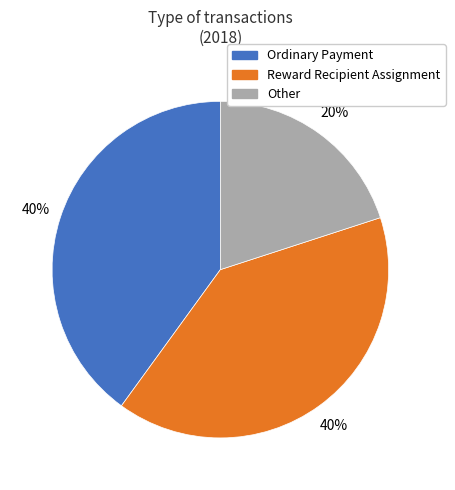

What percentage is the Other slice, to the nearest percent?

20%